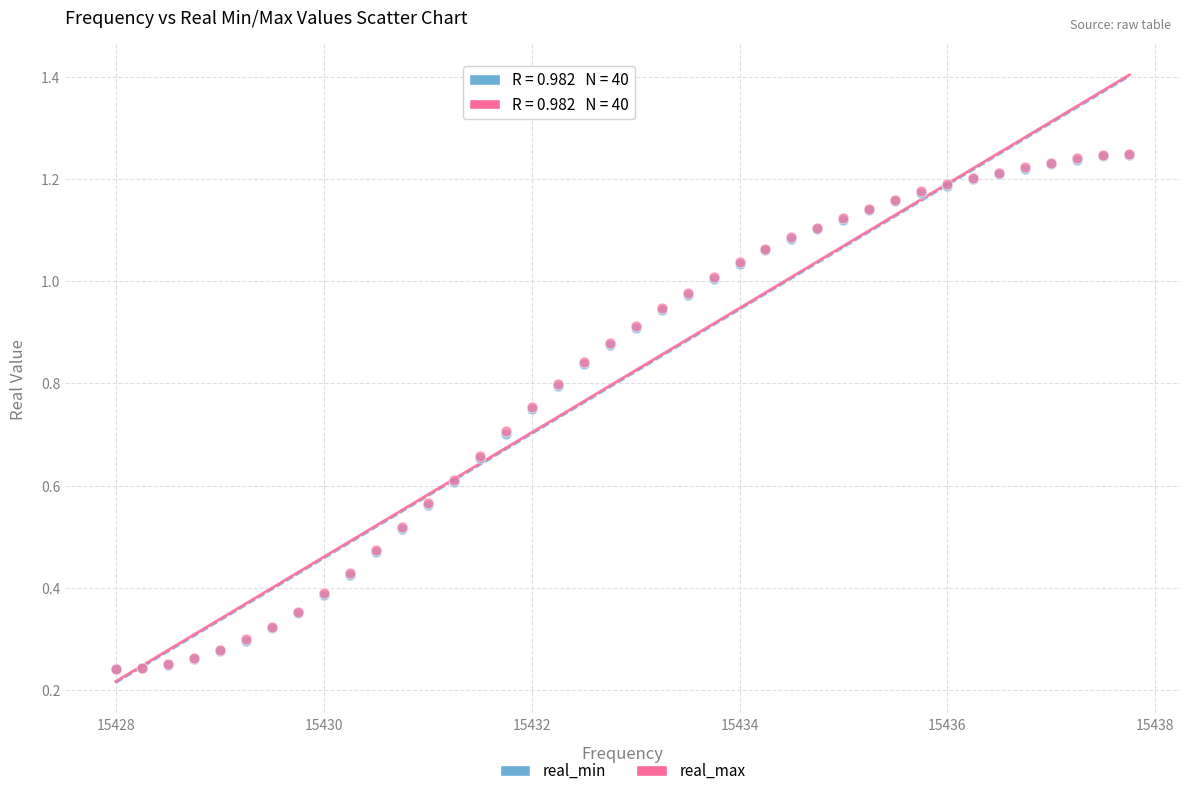

What are all the series names shown in the legend?

real_min, real_max